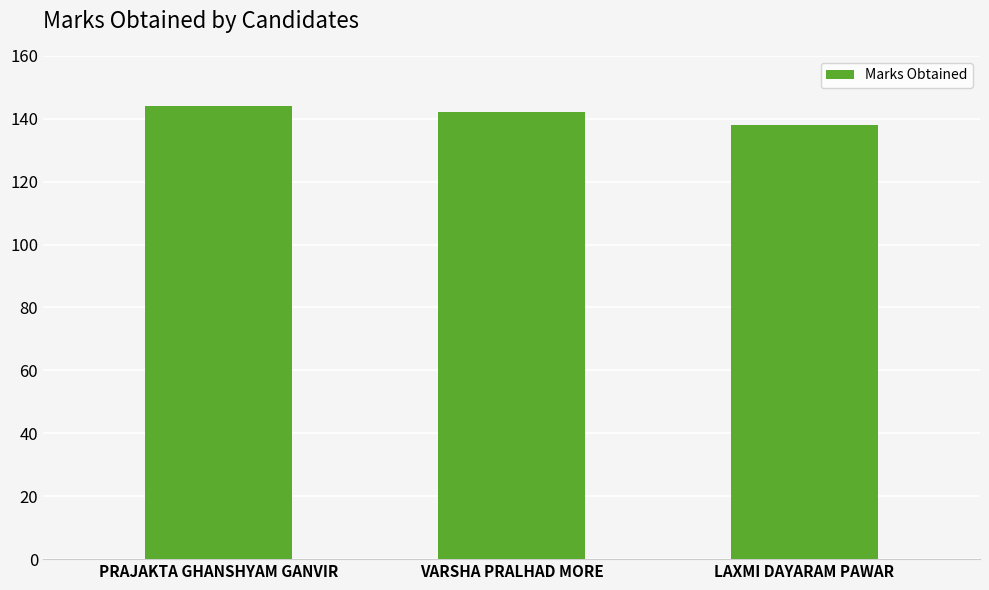

List the labels in order of value, smallest first.

LAXMI DAYARAM PAWAR, VARSHA PRALHAD MORE, PRAJAKTA GHANSHYAM GANVIR